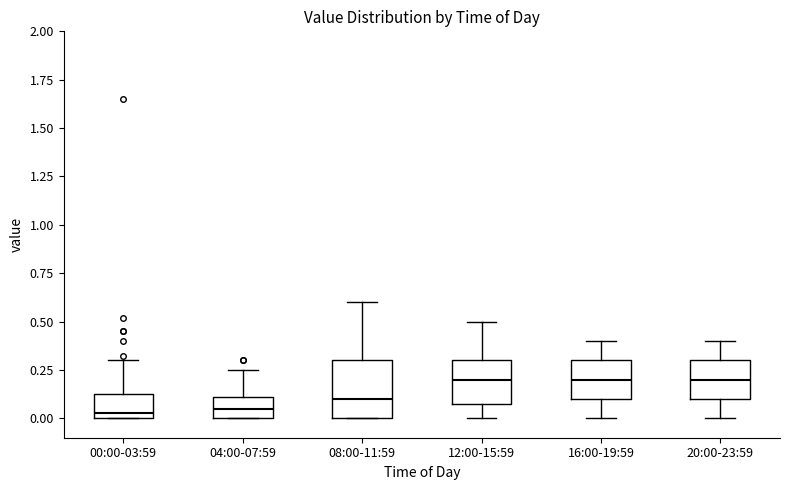

Reading left to right, read every box against the y-axis: the position of its median line, the range the box covers, and the ends of its whiskers. The values are not printed on the chart, so give them approximately, as read against the axis.

00:00-03:59: median 0.05, box 0.00 to 0.15, whiskers 0.00 to 0.30
04:00-07:59: median 0.05, box 0.00 to 0.10, whiskers 0.00 to 0.25
08:00-11:59: median 0.10, box 0.00 to 0.30, whiskers 0.00 to 0.60
12:00-15:59: median 0.20, box 0.10 to 0.30, whiskers 0.00 to 0.50
16:00-19:59: median 0.20, box 0.10 to 0.30, whiskers 0.00 to 0.40
20:00-23:59: median 0.20, box 0.10 to 0.30, whiskers 0.00 to 0.40